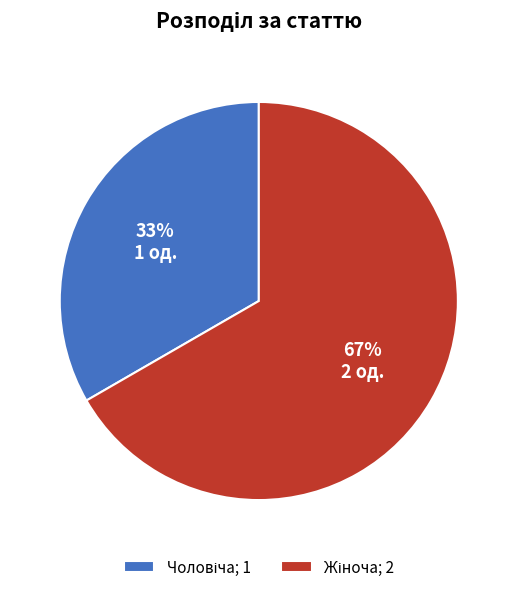

Is there a majority slice in this chart?

Yes